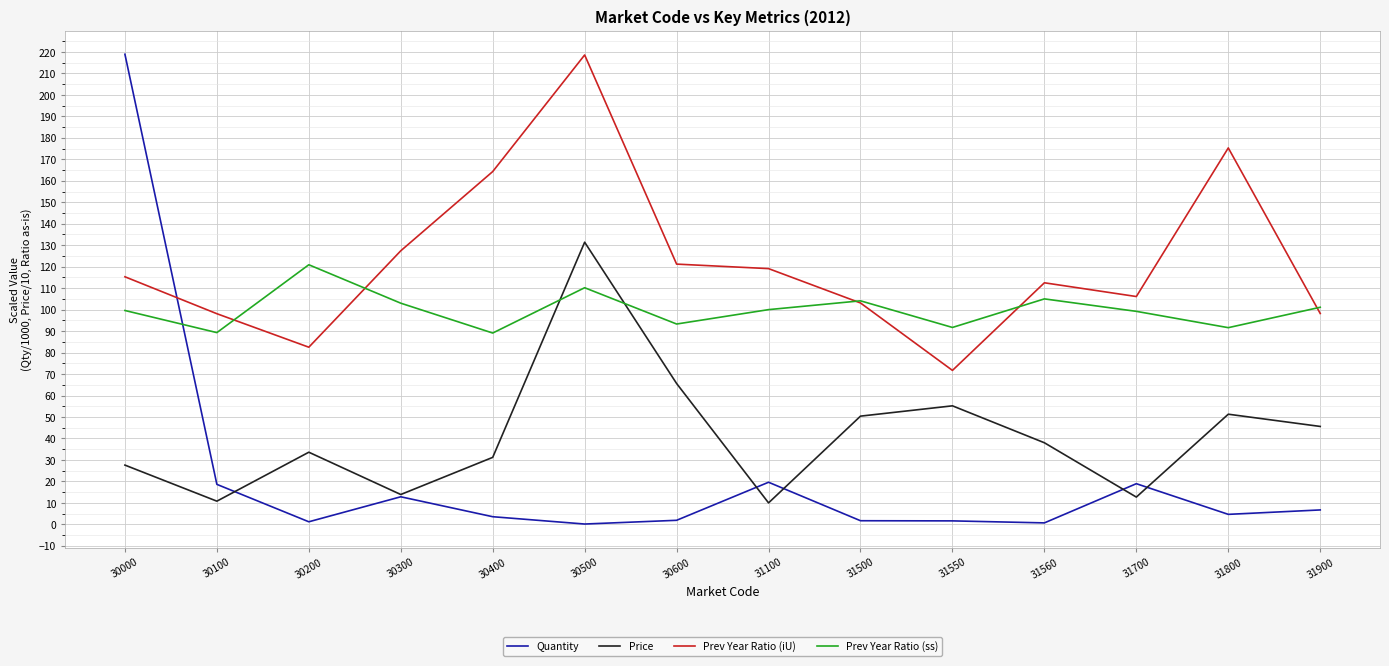

The Prev Year Ratio (iU) series shows 183.1 at 30000. True or false?

False